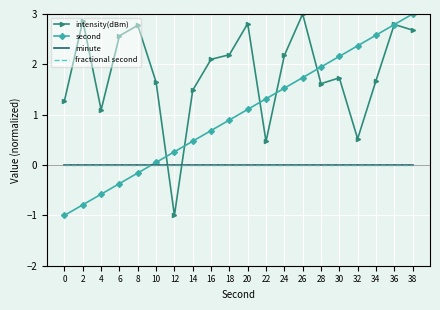

Count the number of categories in the chart.

20